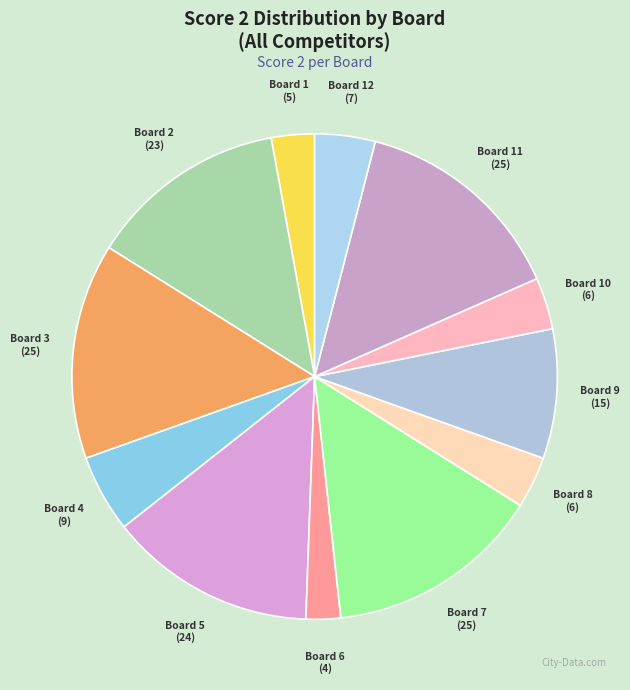

How many segments does this pie chart have?

12